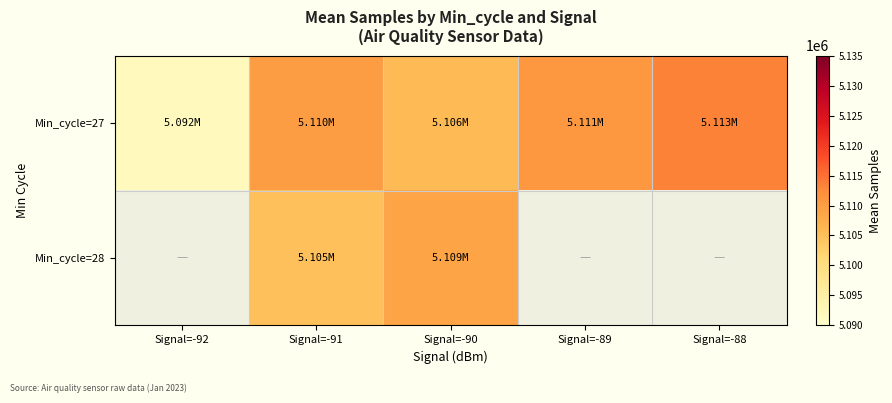

What is the difference between the maximum and minimum values in the Min_cycle=27 series?

21561.5